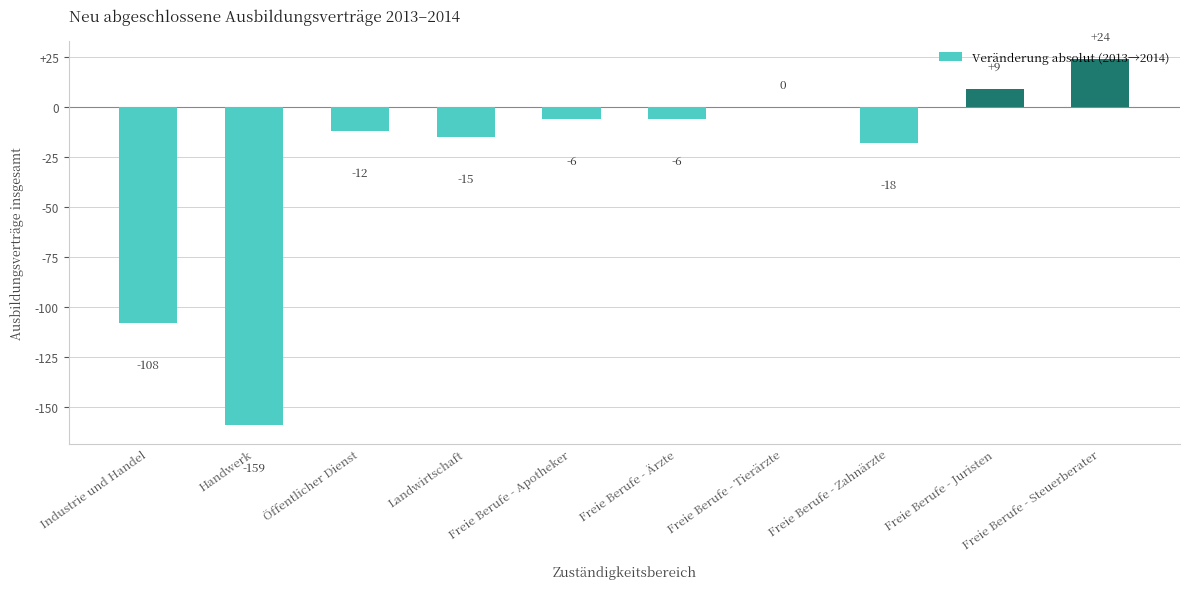

Reading right to left, transcribe all the data shown in this chart.

Freie Berufe - Steuerberater=24	Freie Berufe - Juristen=9	Freie Berufe - Zahnärzte=-18	Freie Berufe - Tierärzte=0	Freie Berufe - Ärzte=-6	Freie Berufe - Apotheker=-6	Landwirtschaft=-15	Öffentlicher Dienst=-12	Handwerk=-159	Industrie und Handel=-108